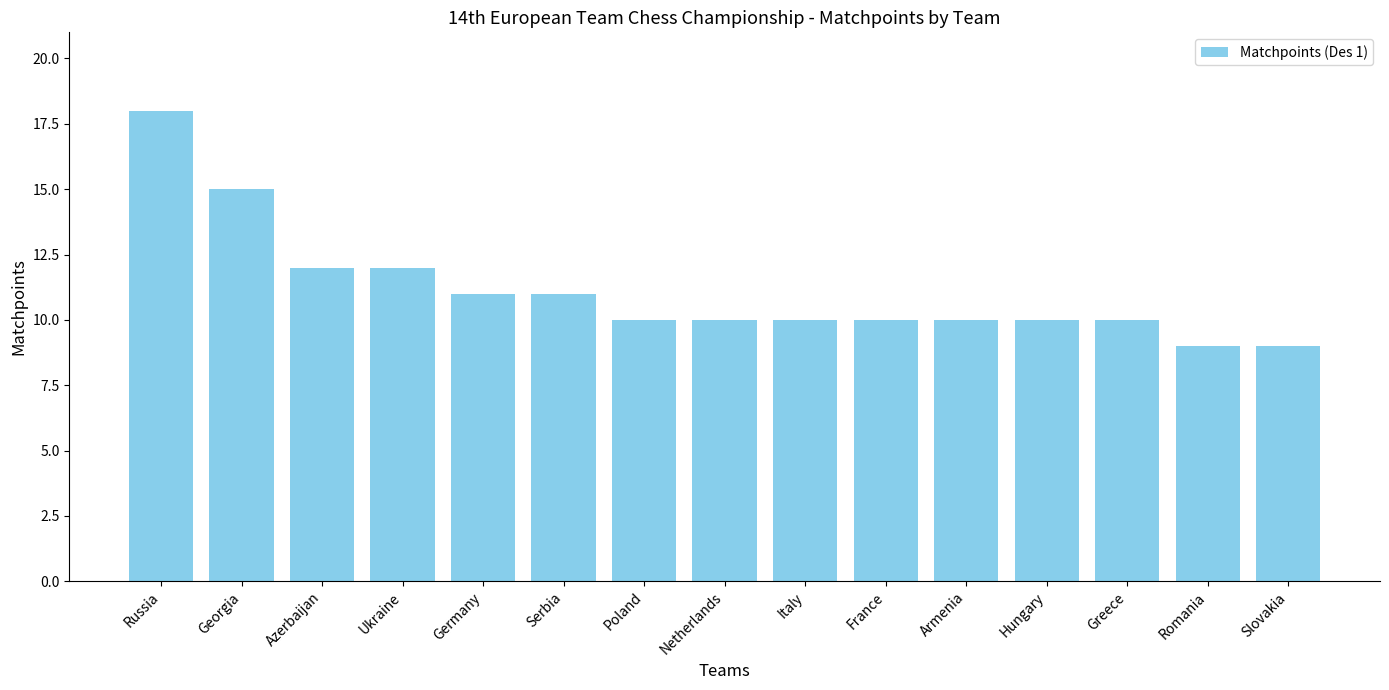

What is the sum of all values?

167